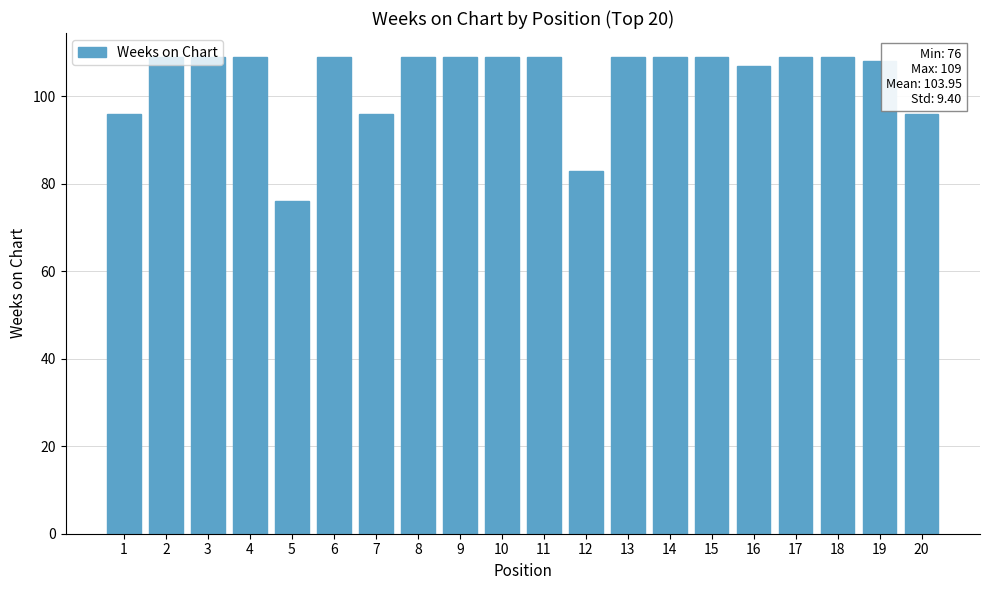

Reading left to right, transcribe all the data shown in this chart.

1=96	2=109	3=109	4=109	5=76	6=109	7=96	8=109	9=109	10=109	11=109	12=83	13=109	14=109	15=109	16=107	17=109	18=109	19=108	20=96